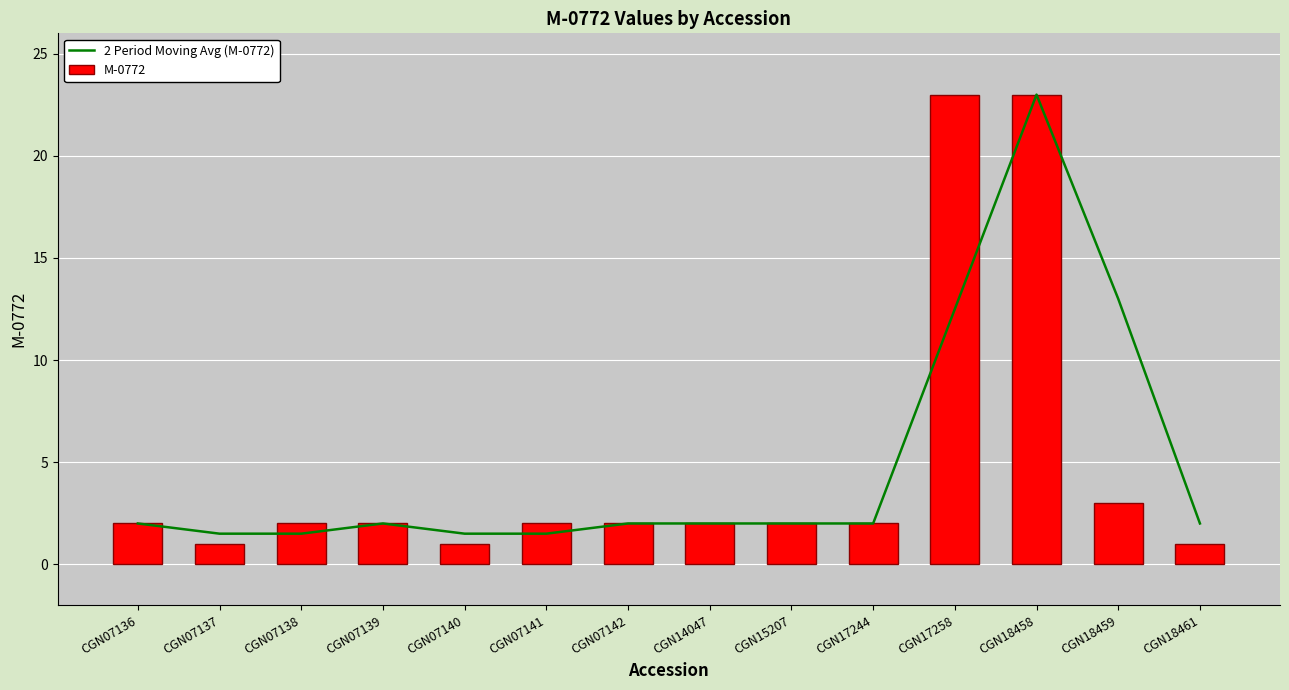

What is the difference between the maximum and minimum values in the M-0772 series?

22